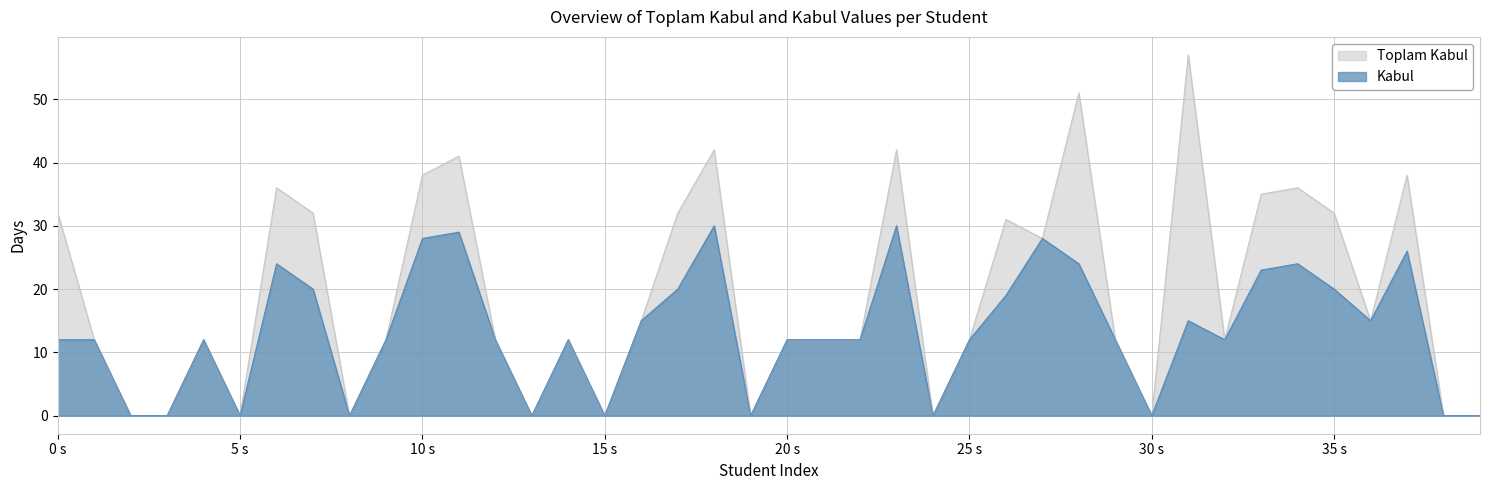

True or false: Toplam Kabul and Kabul cross at least once.

False